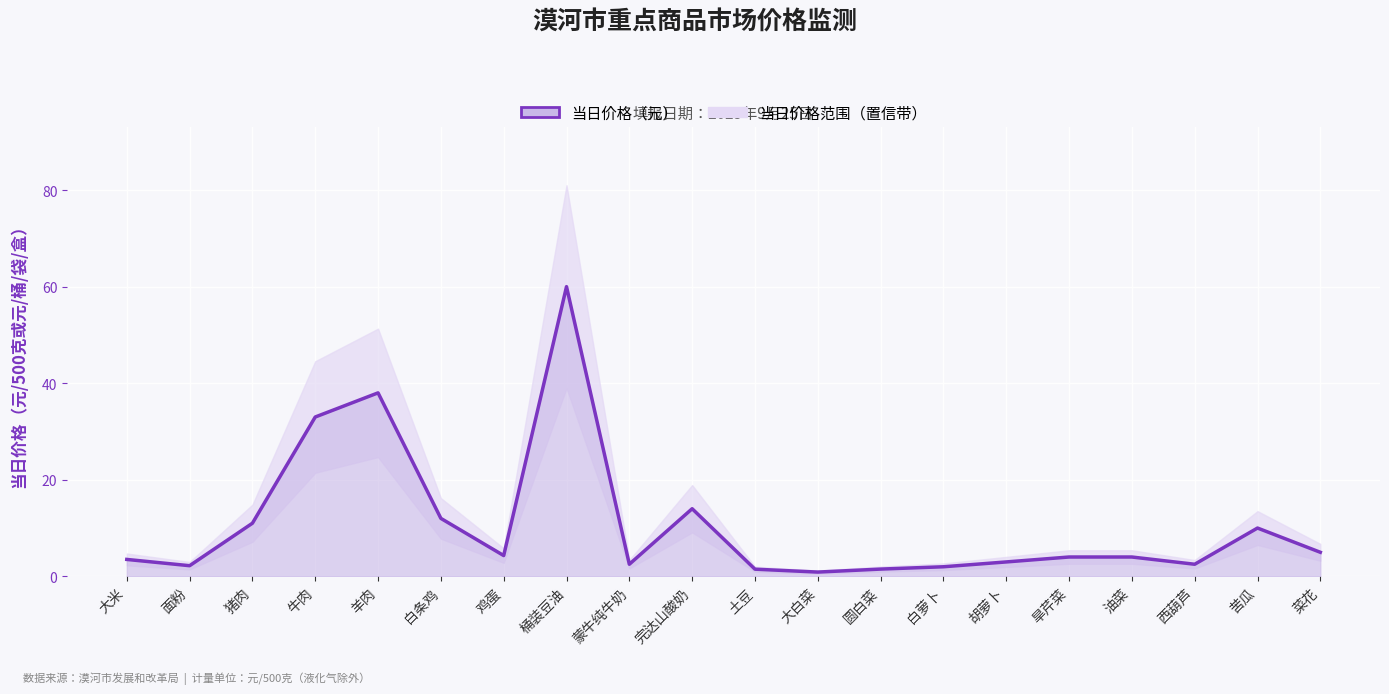

Reading left to right, list all the values displayed in this chart.

3.5	2.2	11.0	33.0	38.0	12.0	4.3	60.0	2.5	14.0	1.5	0.9	1.5	2.0	3.0	4.0	4.0	2.5	10.0	5.0